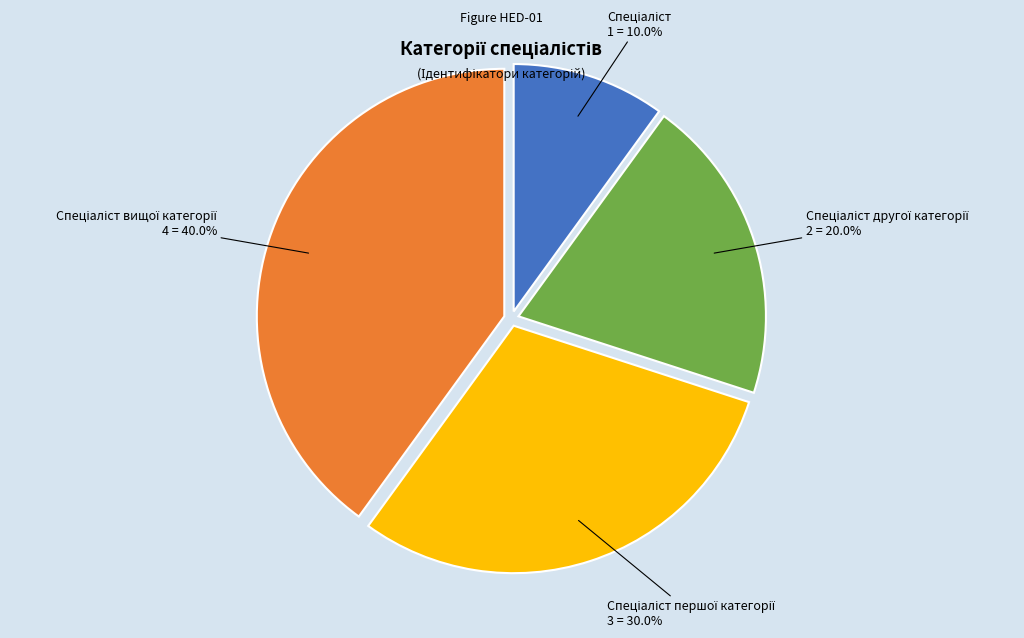

How many slices are in this pie chart?

4